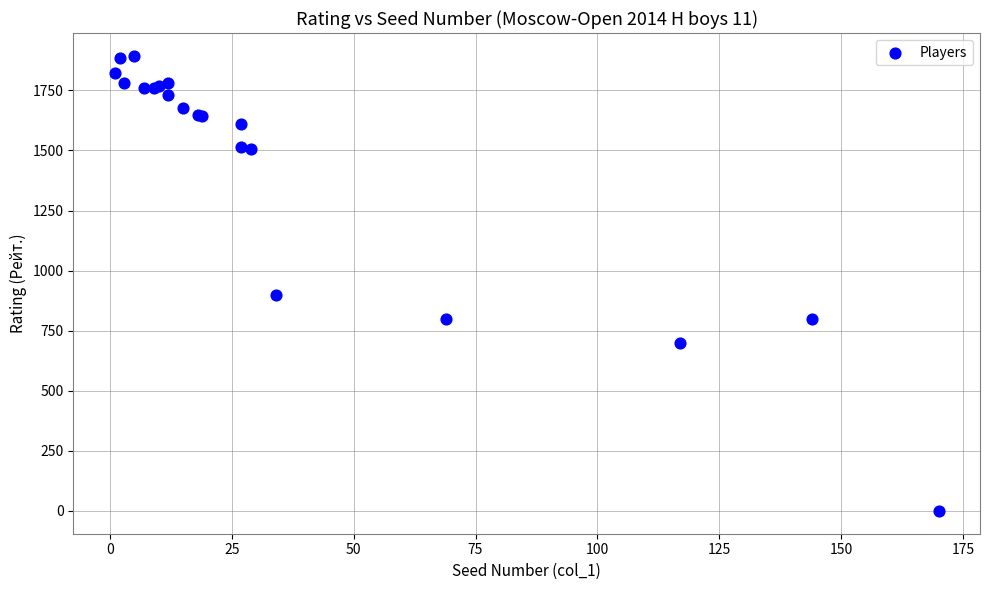

What Y value in the scatter plot is closest to 947?

900